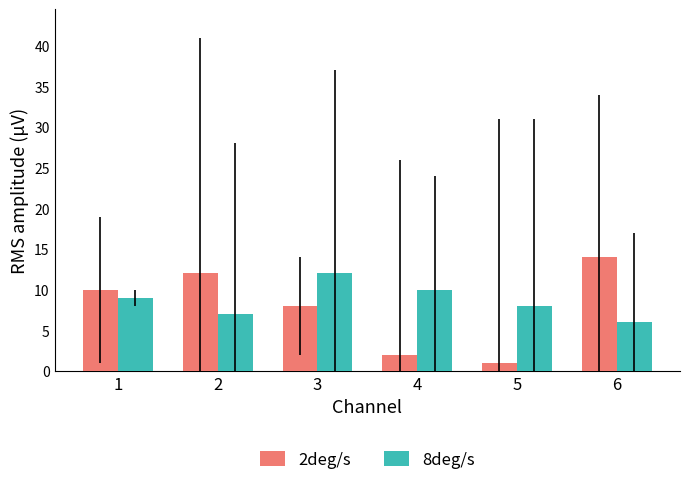

What is the difference between the 2deg/s values at 2 and 6?

2